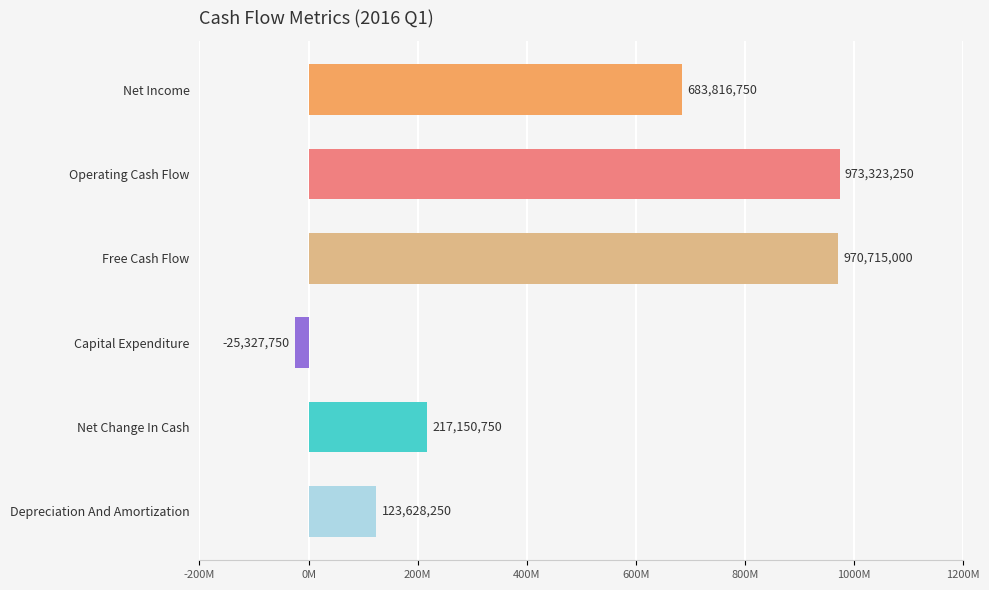

Are the bars horizontal?

Yes